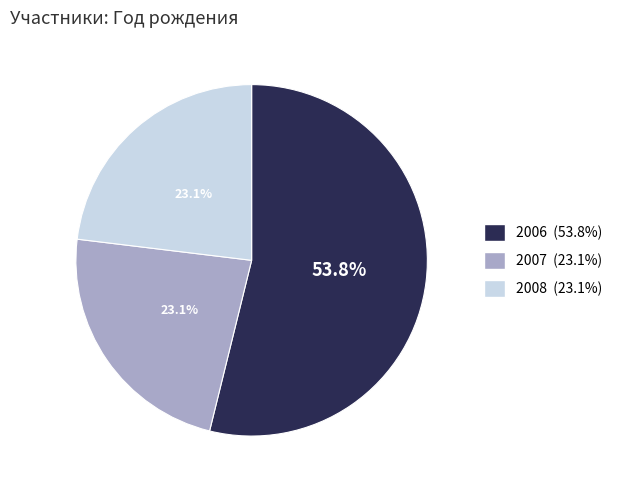

What percentage is the 2007 slice, to the nearest percent?

23%